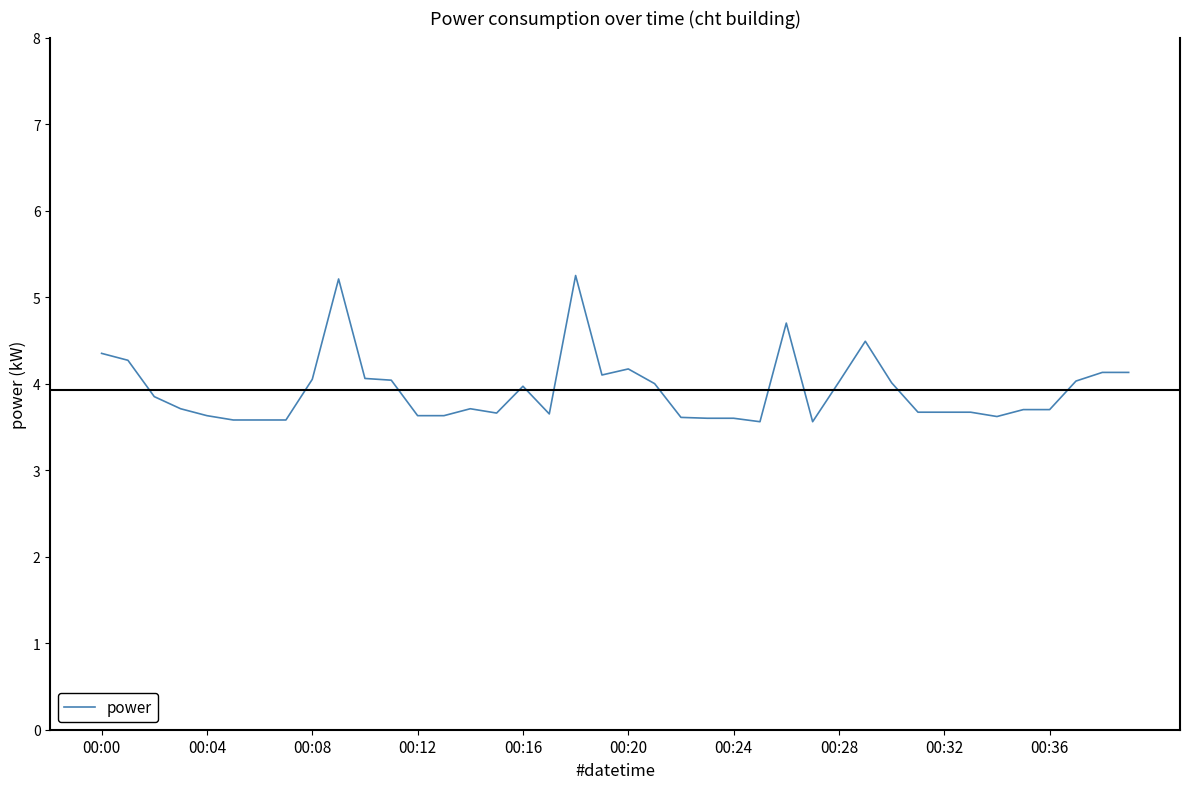

What is the smallest value displayed?

3.6